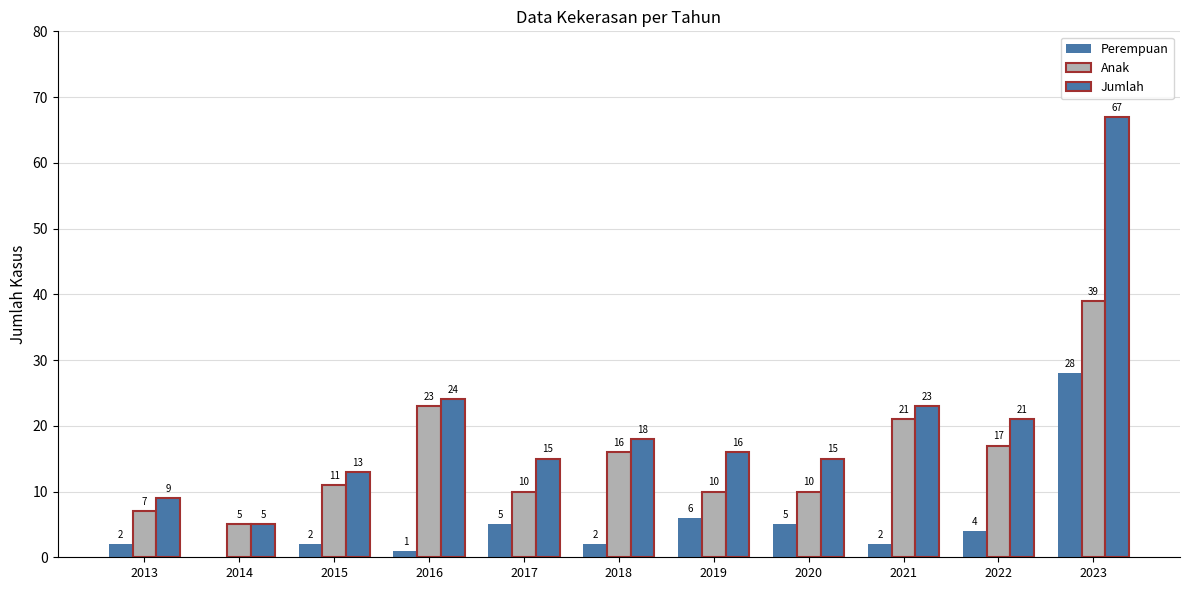

Does the chart contain stacked bars?

No